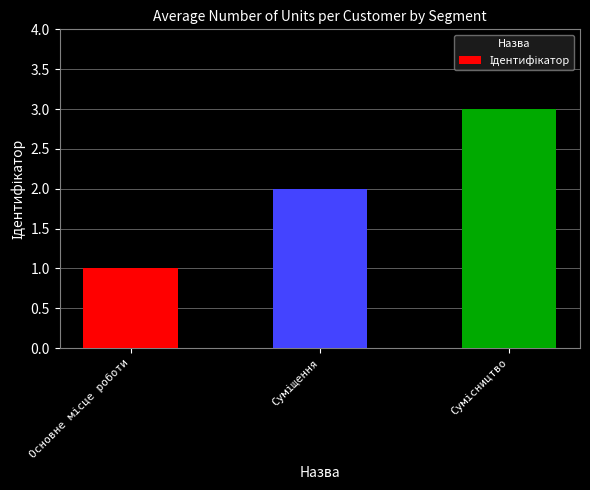

Reading left to right, list all the values displayed in this chart.

1	2	3